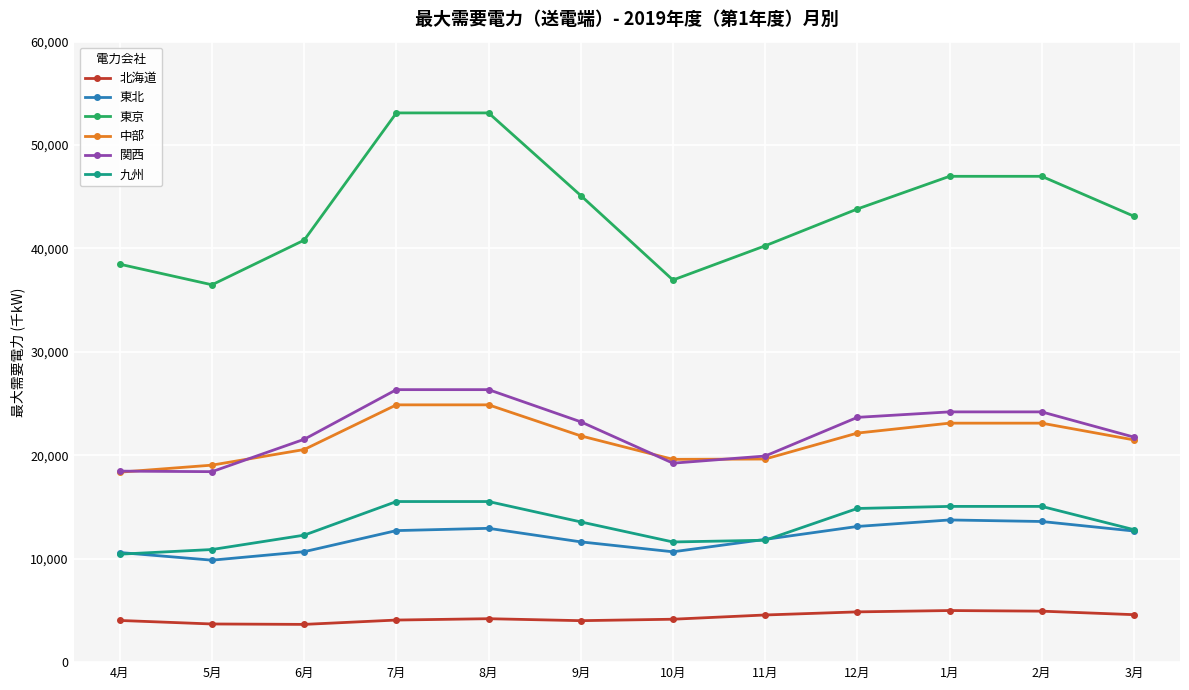

What is the difference between the 東京 values at 12月 and 10月?

6870